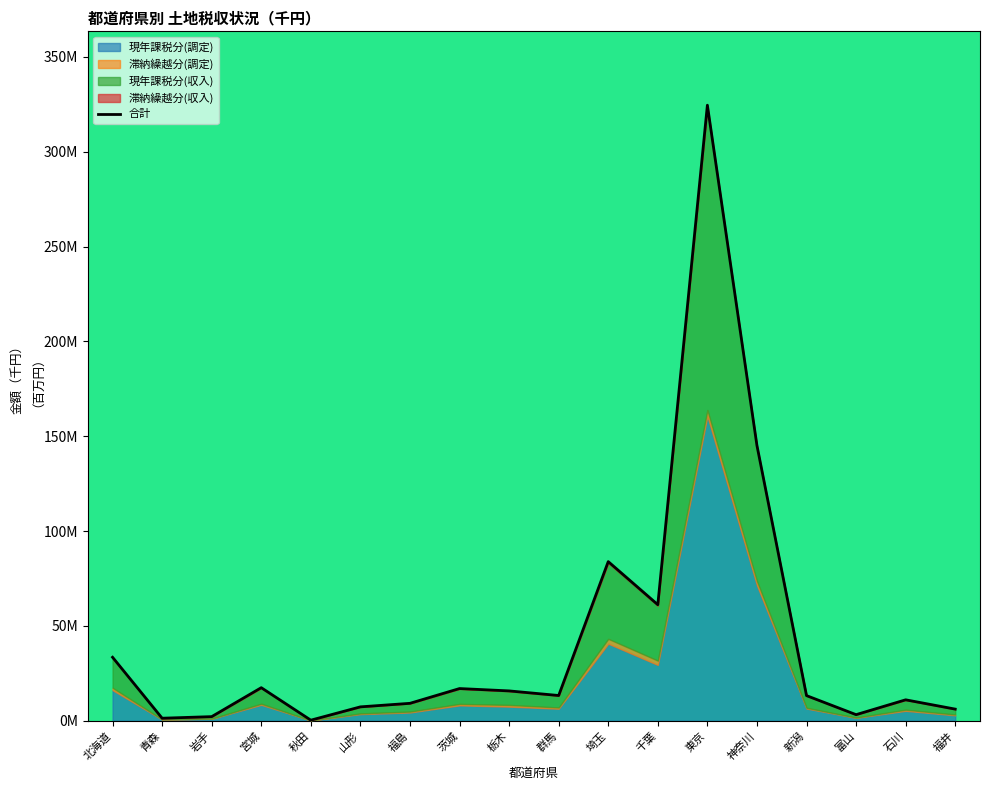

Reading left to right, transcribe all the data shown in this chart.

33.4	1.3	2.1	17.4	0.3	7.3	9.2	16.9	15.7	13.3	83.9	61.2	324.5	145.1	13.2	3.2	11.0	6.1